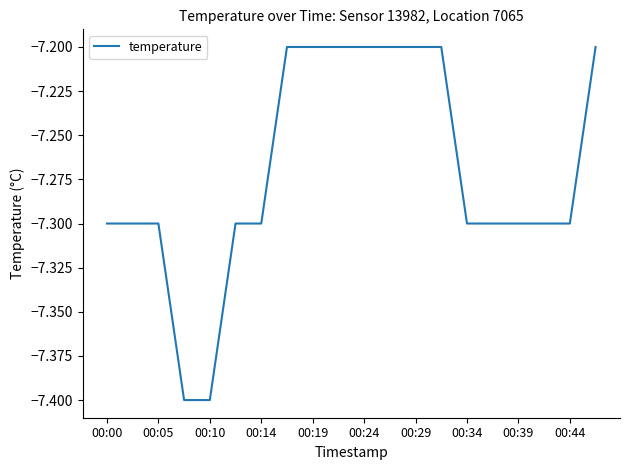

Does the chart display data point markers on the line(s)?

No